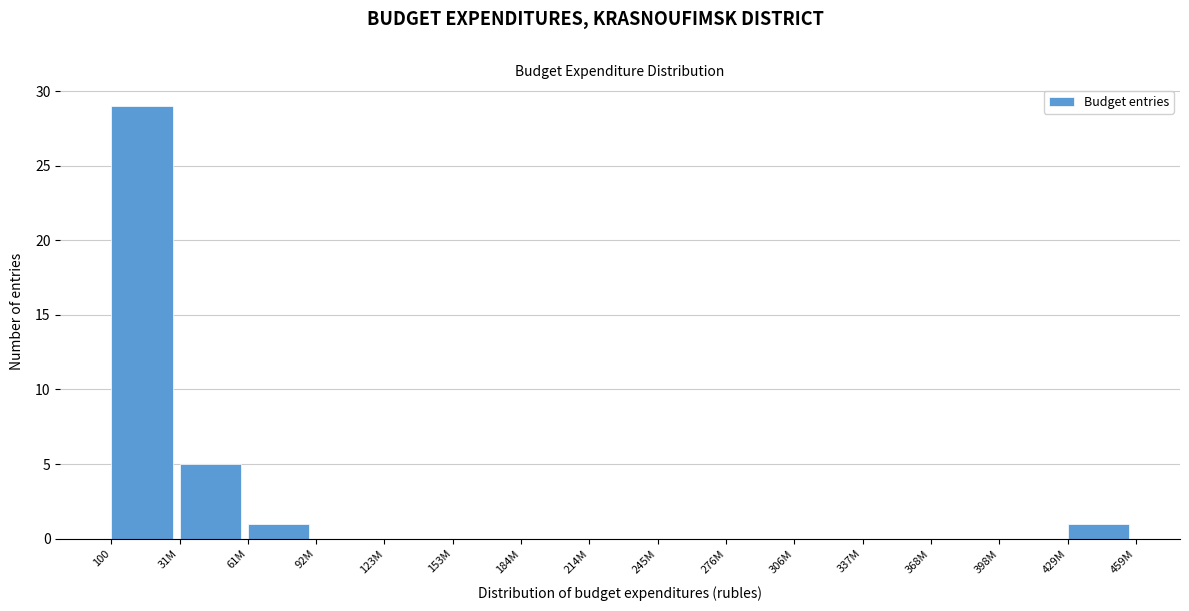

Reading left to right, list all the values displayed in this chart.

100=29	31M=5	61M=1	92M=0	123M=0	153M=0	184M=0	214M=0	245M=0	276M=0	306M=0	337M=0	368M=0	398M=0	429M=1